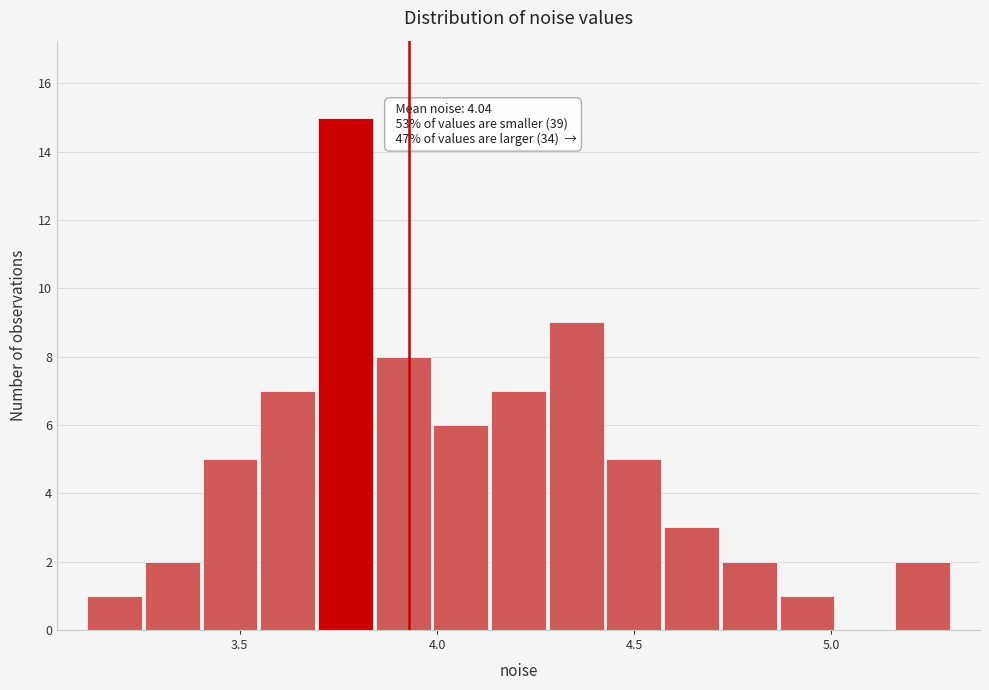

Around what value on the x-axis is the tallest bar? Give the approximate position of its centre, as read against the axis.

3.75